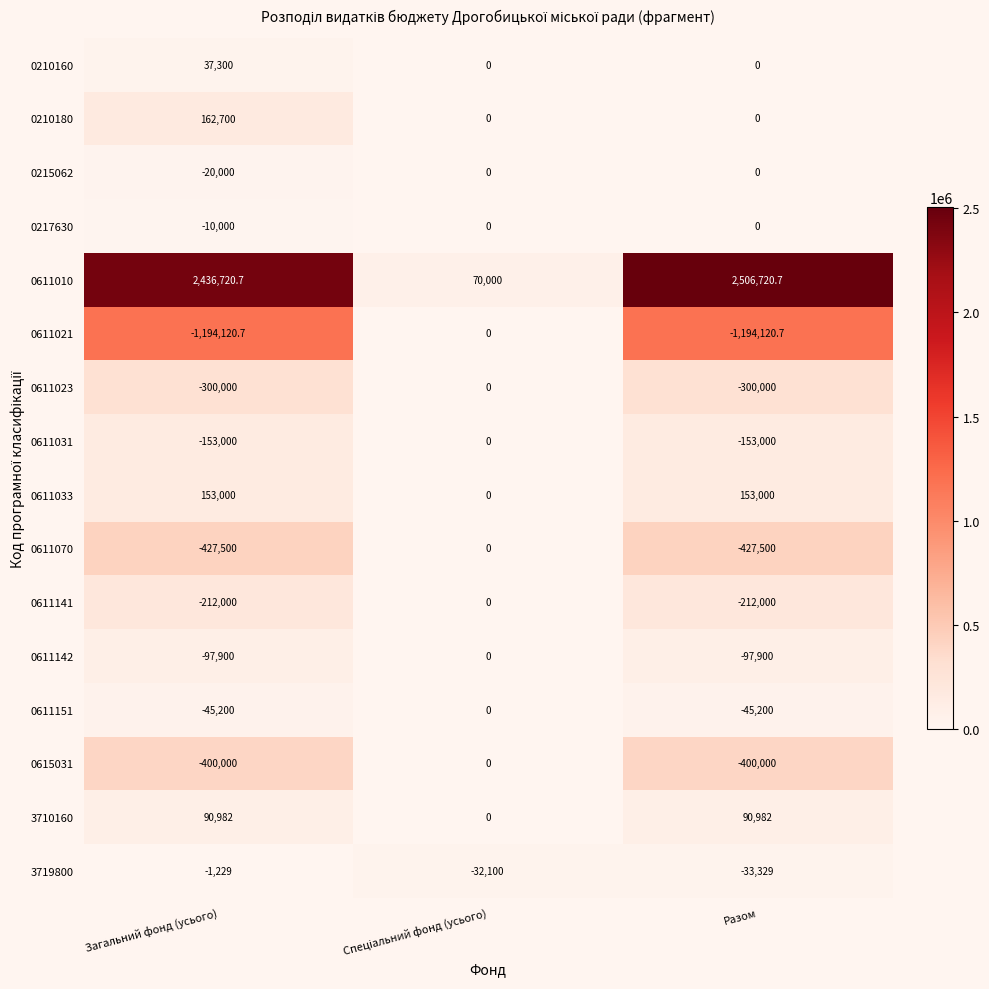

What is the average value of the 0611033 series?

102000.0